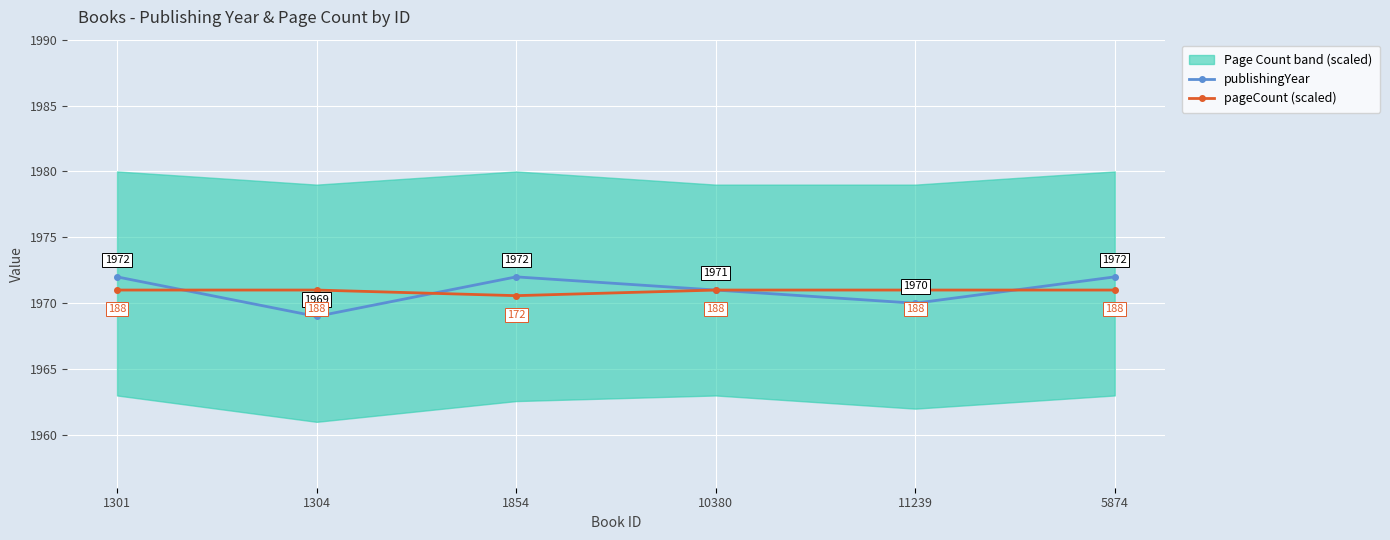

At how many categories does at least one series exceed 1970?

6